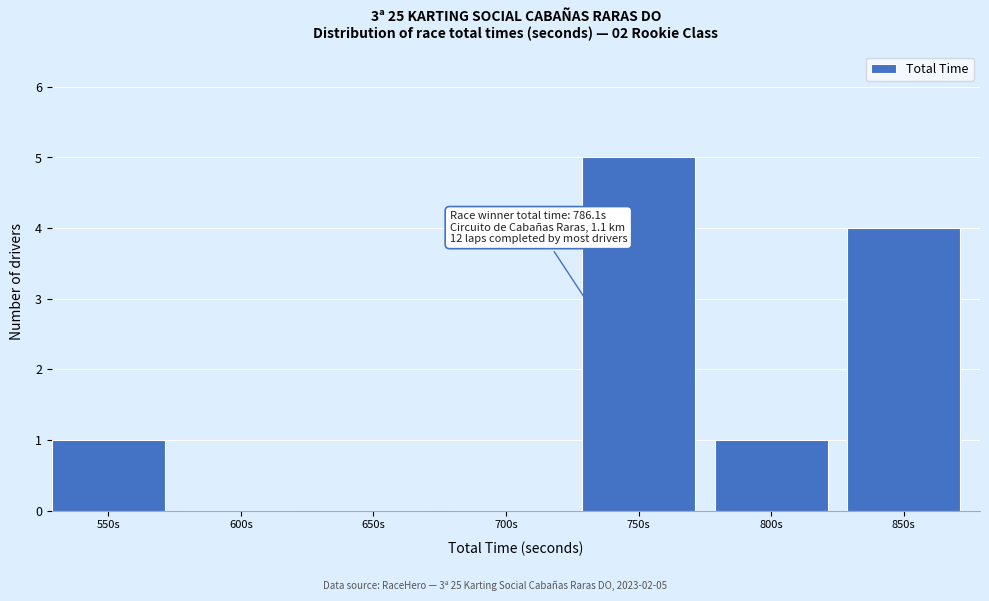

Reading left to right, transcribe all the data shown in this chart.

550s=1	600s=0	650s=0	700s=0	750s=5	800s=1	850s=4